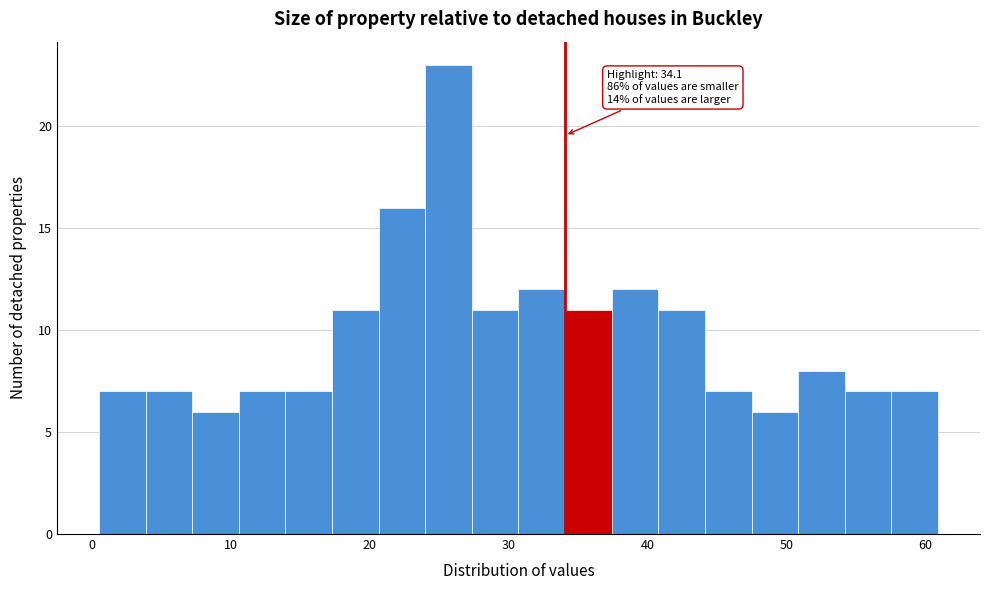

Around what value on the x-axis is the tallest bar? Give the approximate position of its centre, as read against the axis.

26